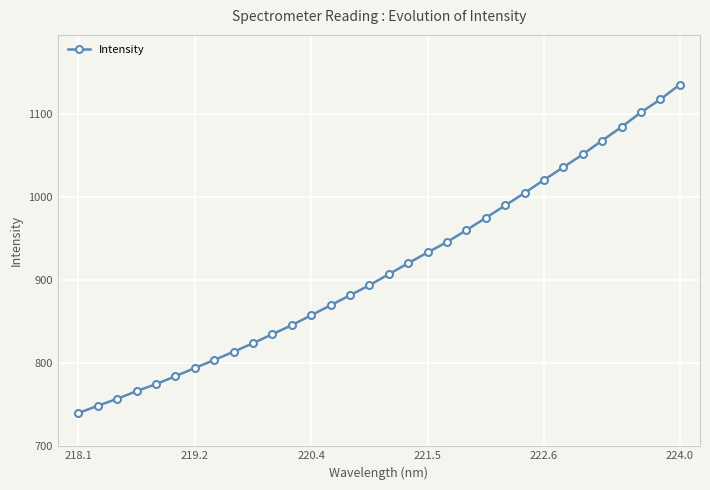

What is the value of the 26th point from the left?

1035.9